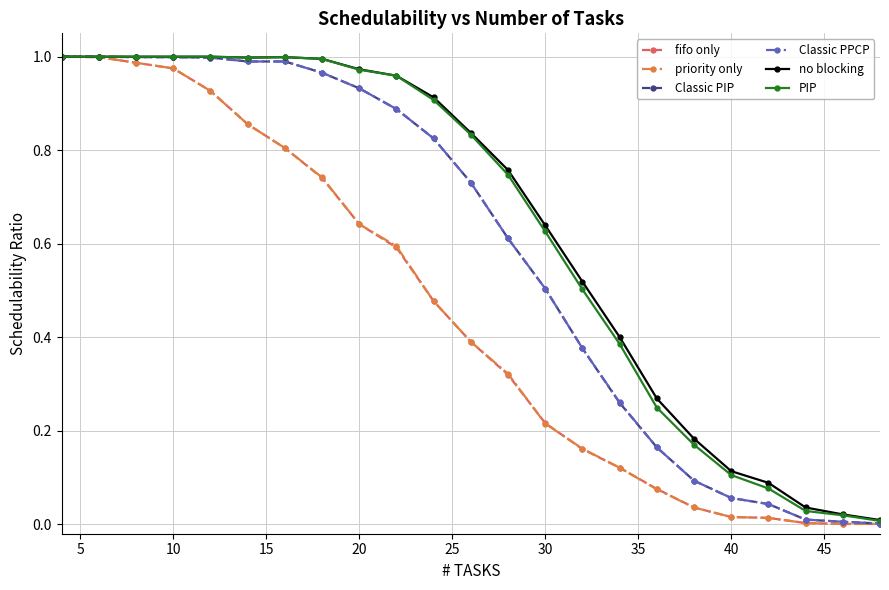

True or false: priority only has a value of 0.1 at 30.

False